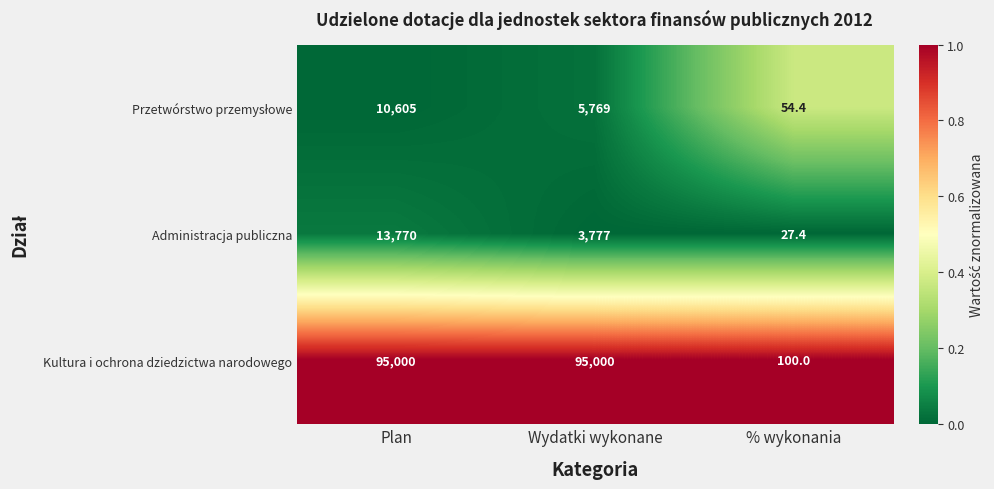

What is the total value across all series at % wykonania?

181.8